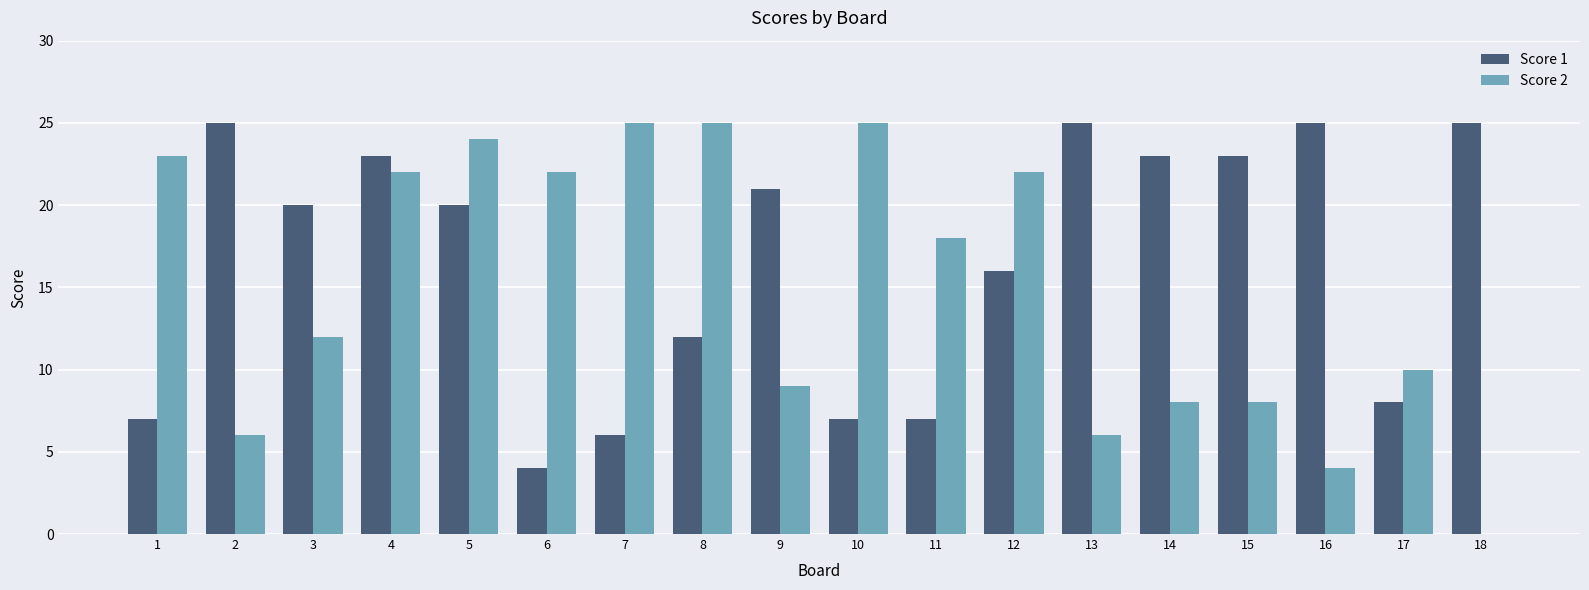

How many categories are shown in the chart?

18